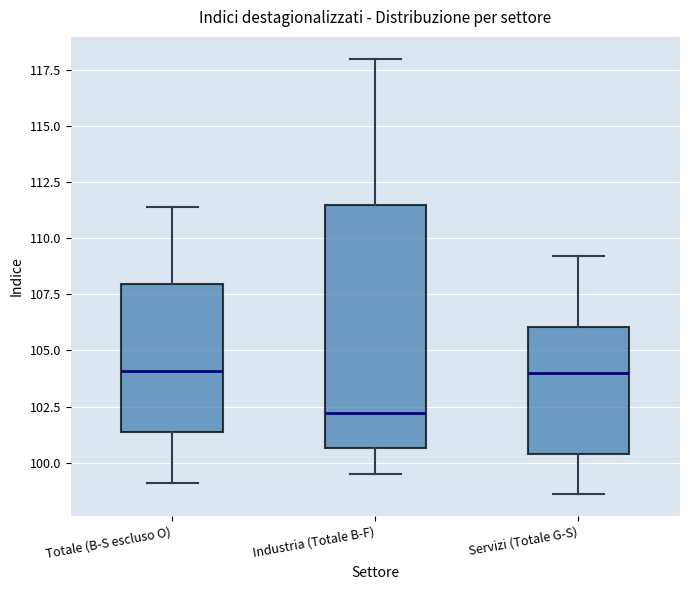

Reading left to right, transcribe this box plot: for each box, give where its median line is, the range the box spans, and where its two whiskers end, as read against the y-axis. The values are not printed on the chart, so give them approximately, as read against the axis.

Totale (B-S escluso O): median 104.0, box 101.5 to 108.0, whiskers 99.0 to 111.5
Industria (Totale B-F): median 102.0, box 100.5 to 111.5, whiskers 99.5 to 118.0
Servizi (Totale G-S): median 104.0, box 100.5 to 106.0, whiskers 98.5 to 109.0